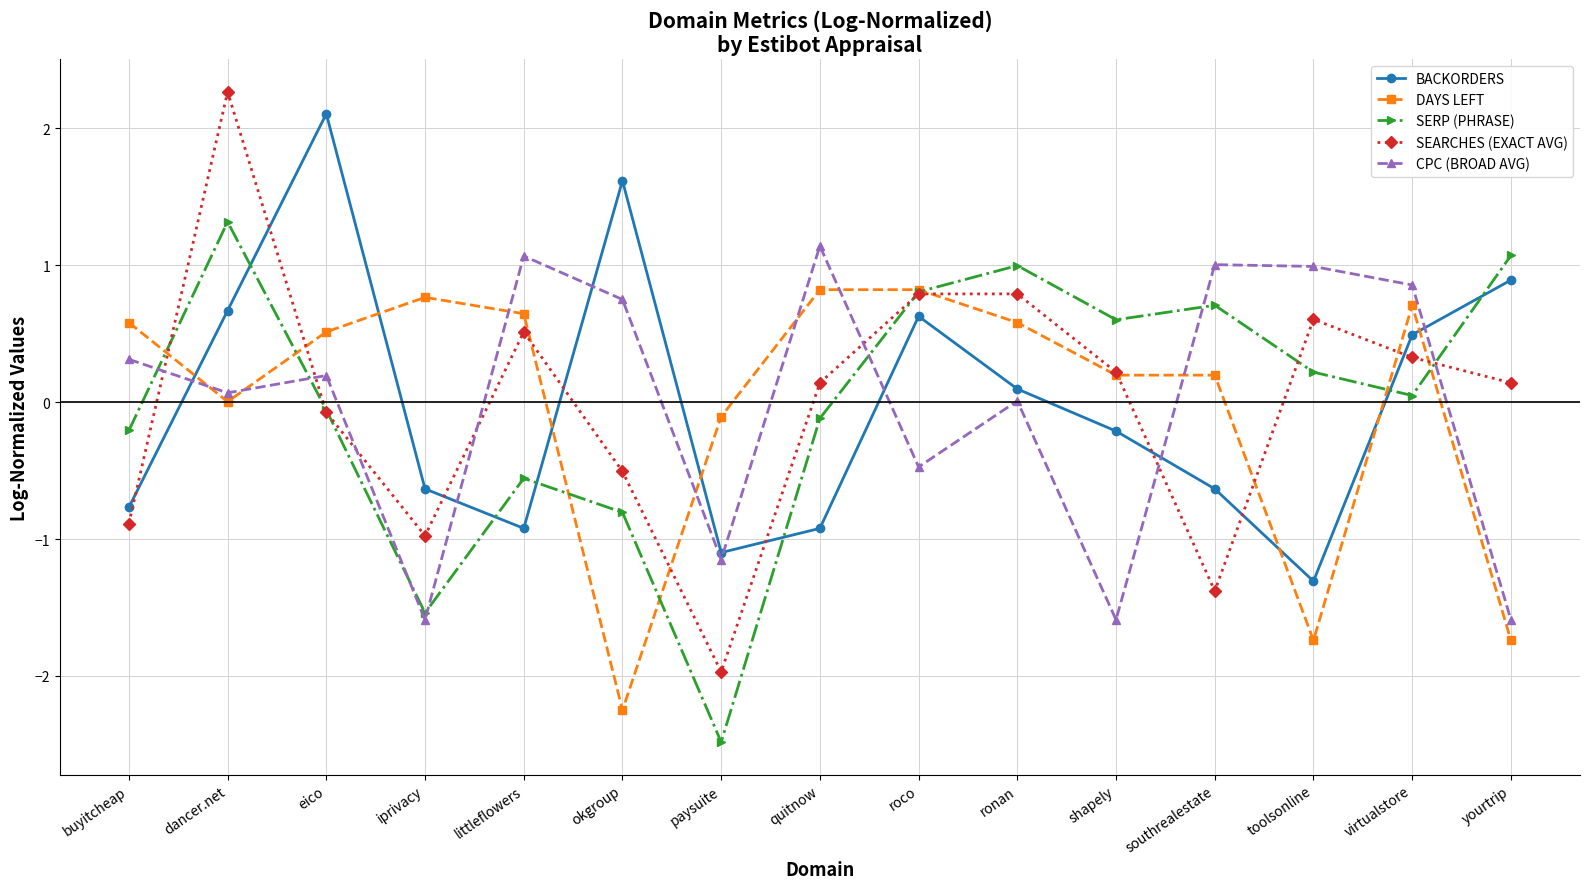

At which category does CPC (BROAD AVG) reach its first local peak?

eico